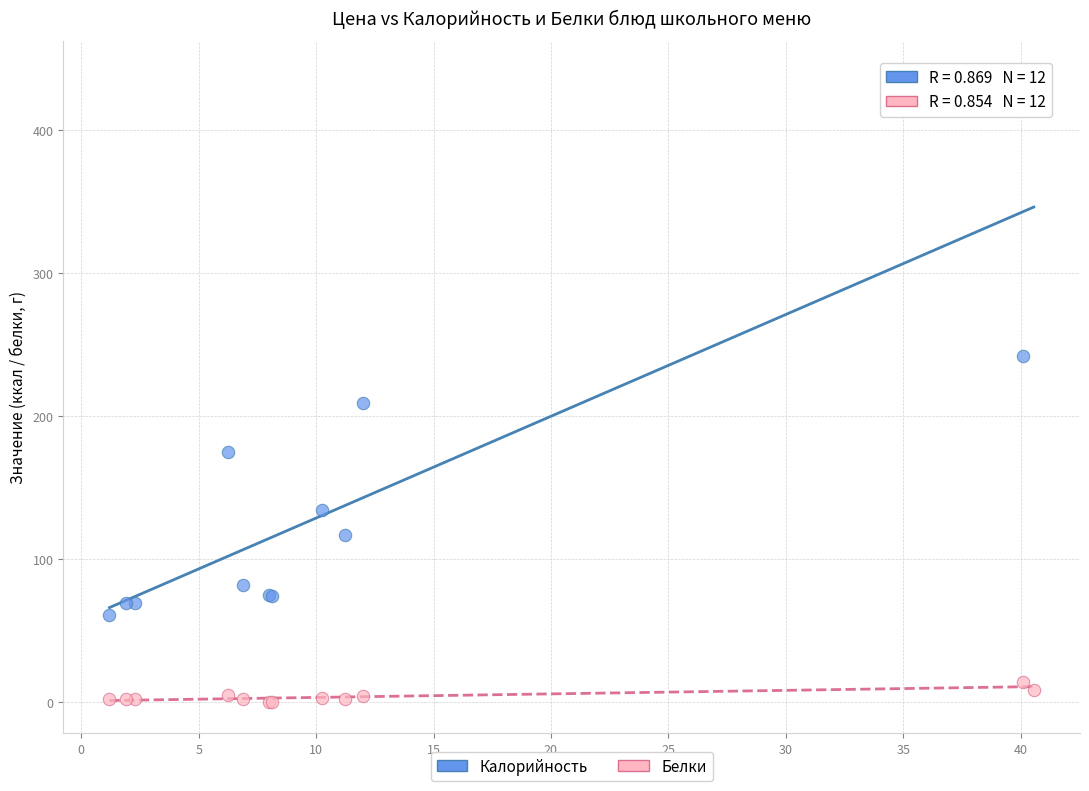

What are all the series names shown in the legend?

Калорийность, Белки